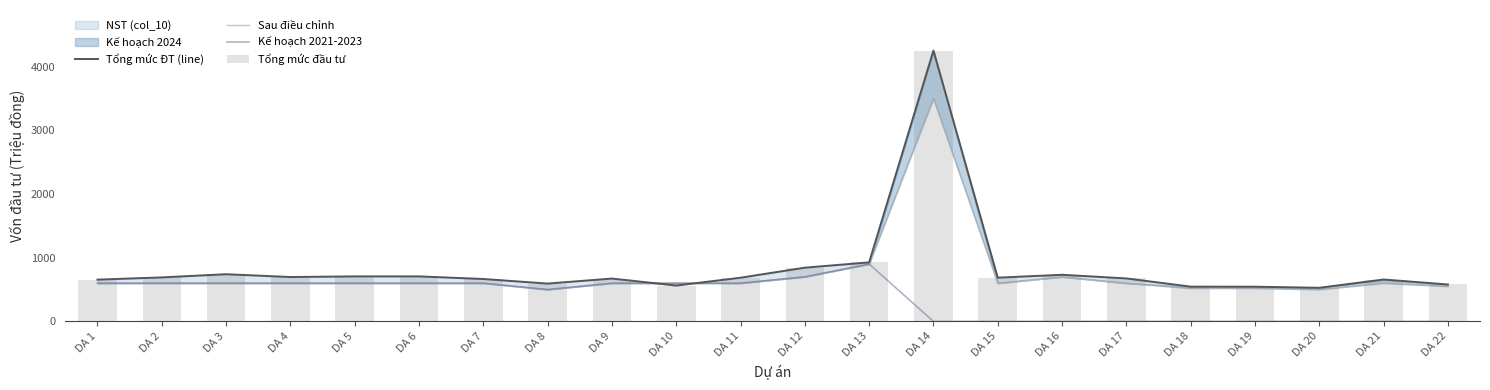

What is the difference between the maximum and minimum values in the Tổng mức đầu tư series?

3724